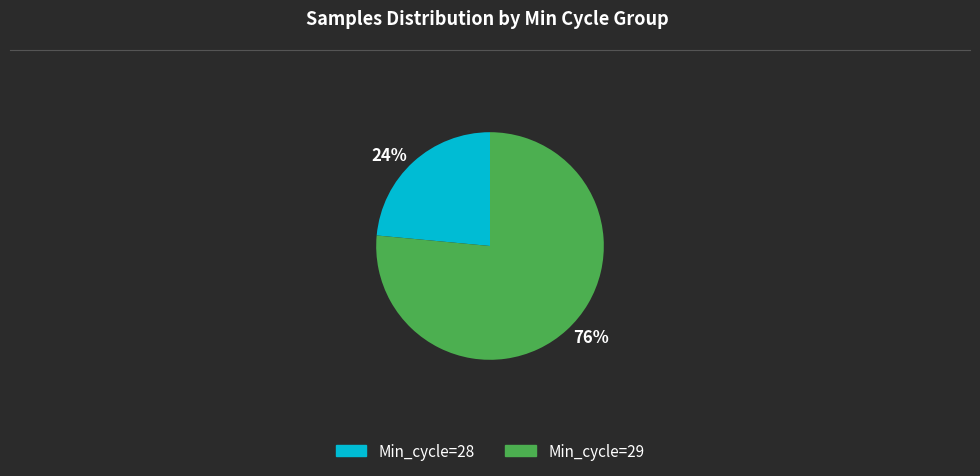

Count the number of slices in the pie.

2